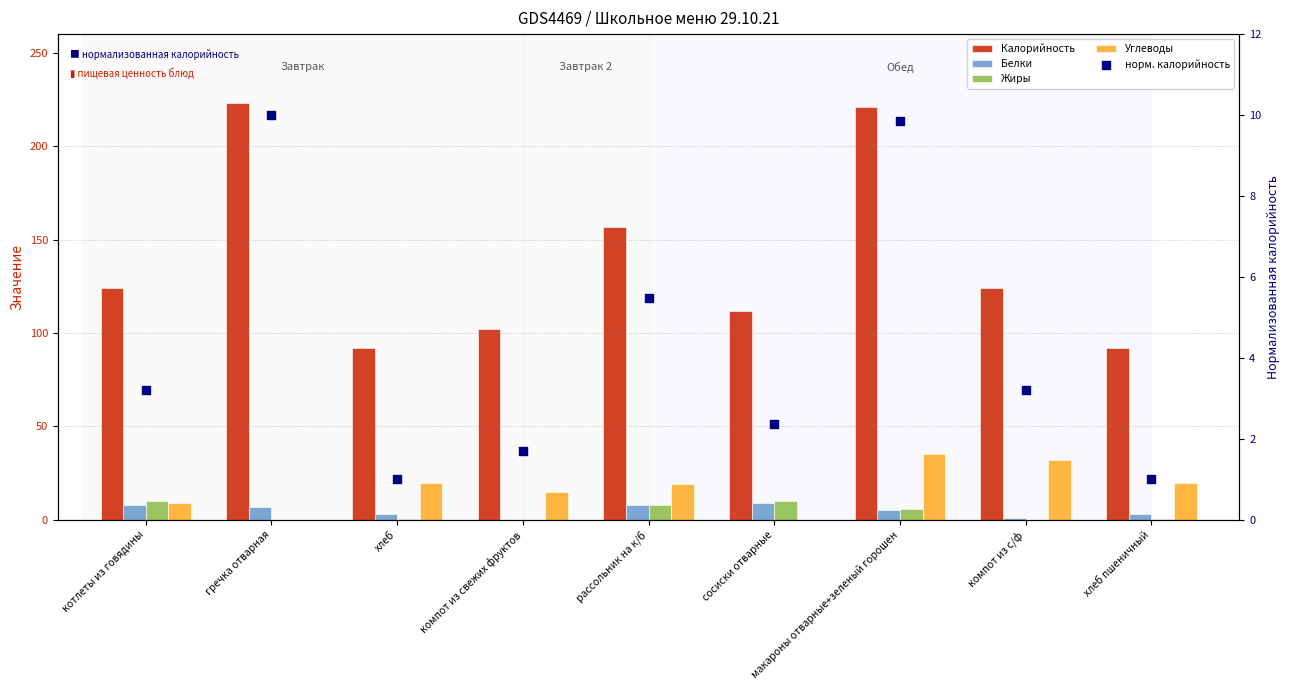

At which category is the sum across all series the highest?

макароны отварные+зеленый горошен